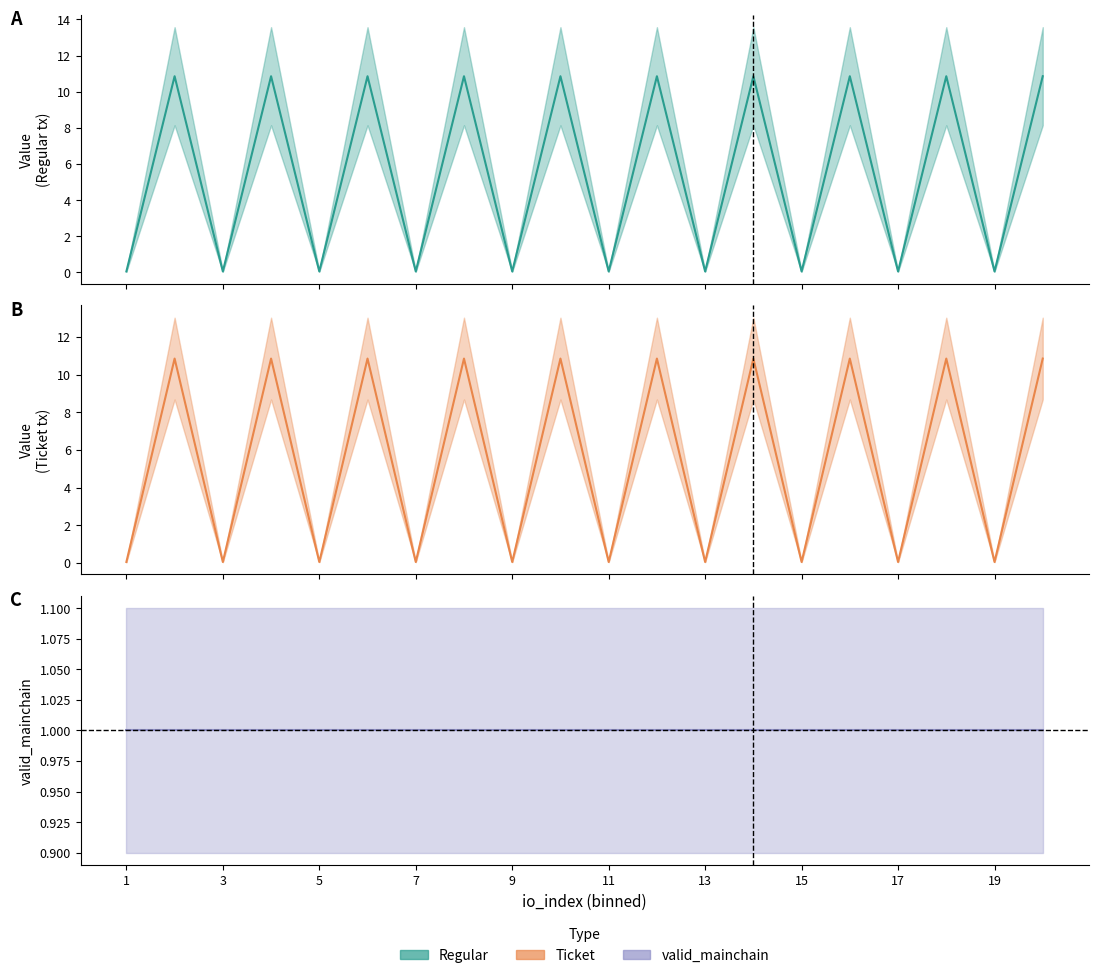

At 1, list the series in order from smallest to largest.

Regular, Ticket